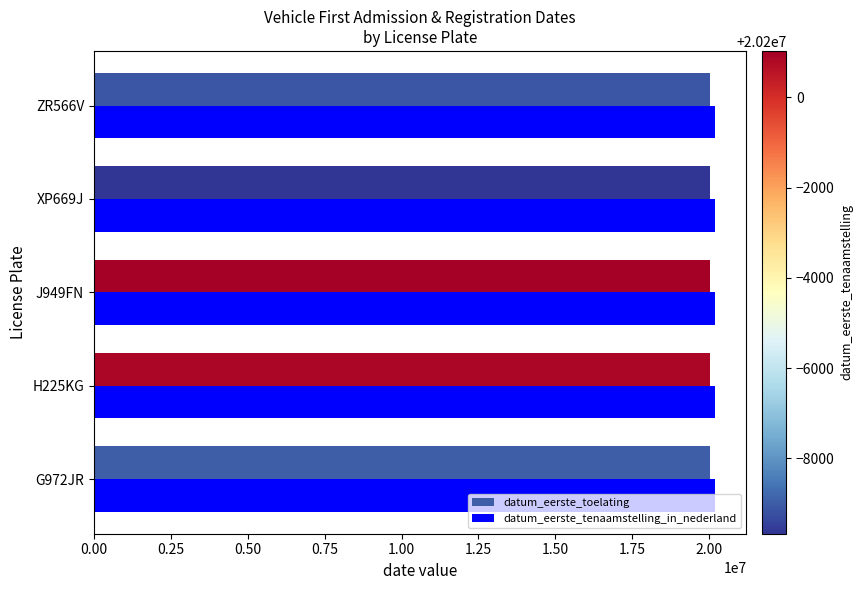

What is the total value across all series at ZR566V?

40231427